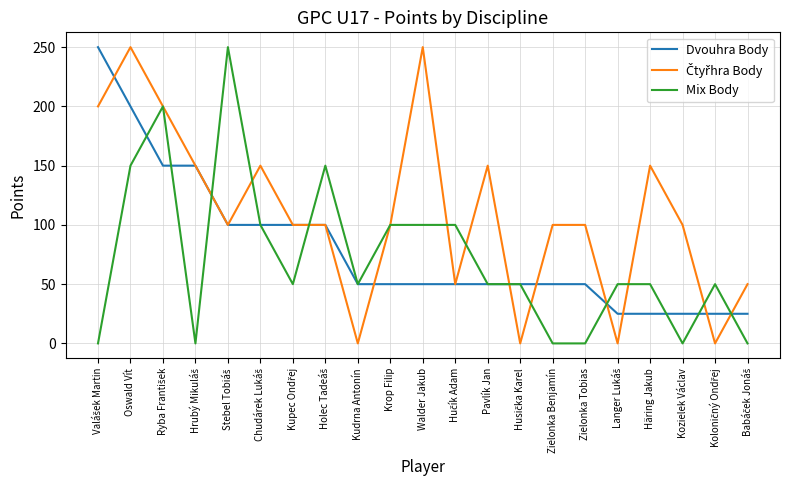

What is the total value across all series at Kudrna Antonín?

100